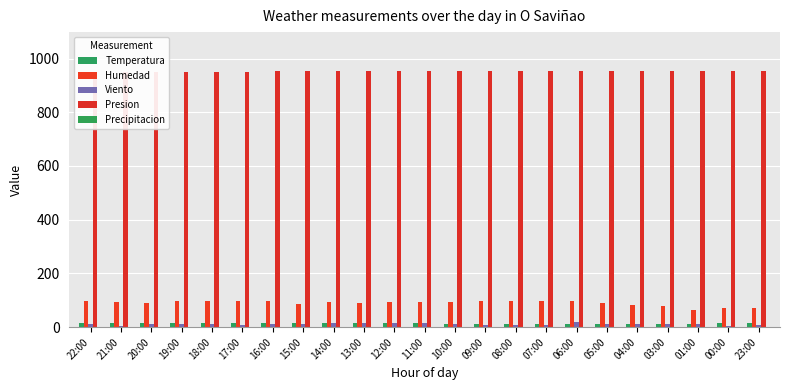

How many bars are there in each group?

5